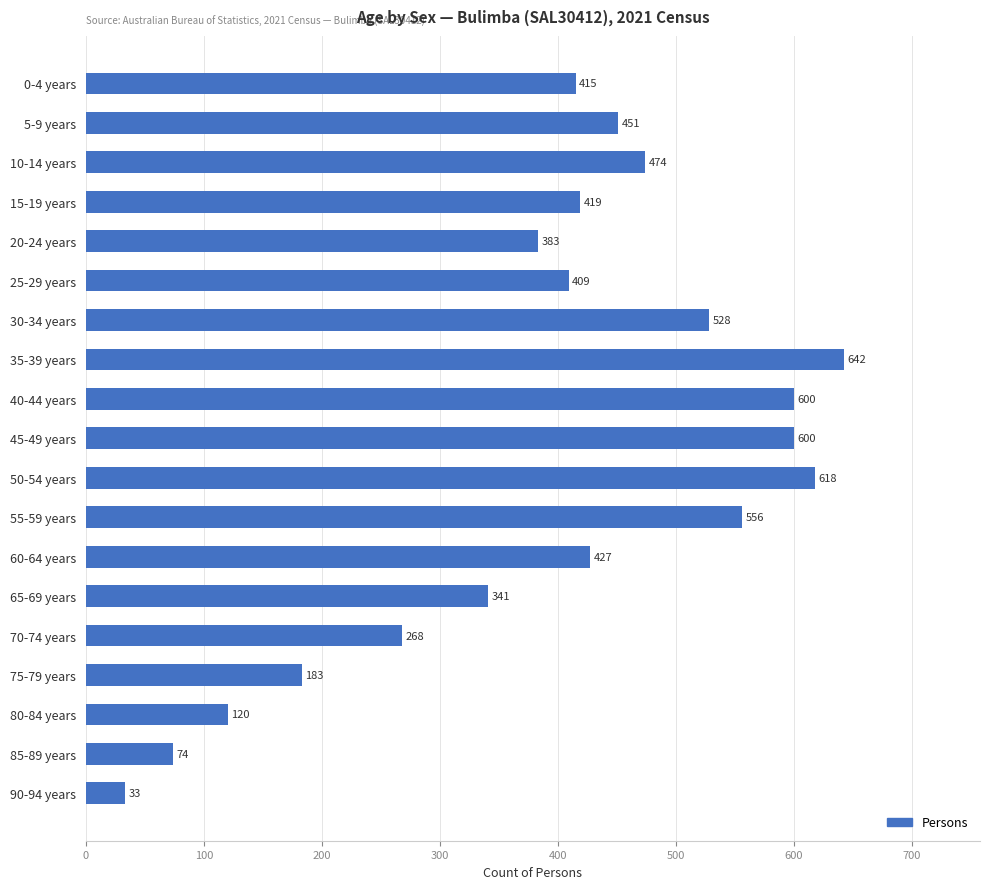

Are the bars horizontal?

Yes